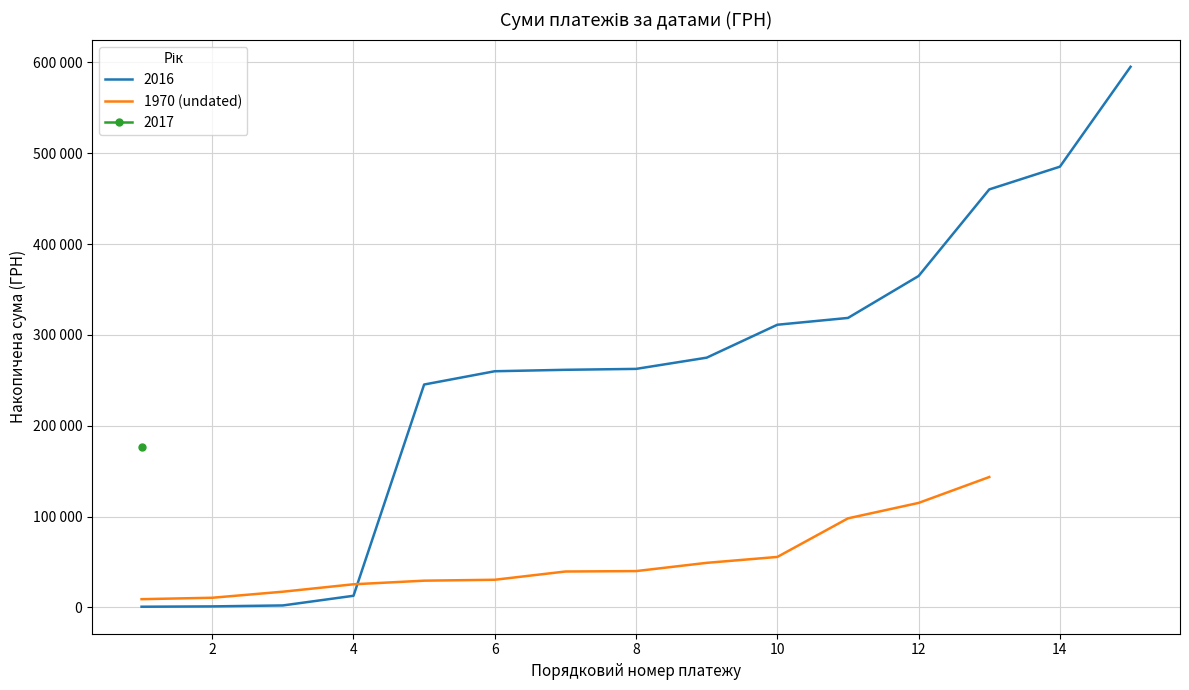

Does the chart display data point markers on the line(s)?

No